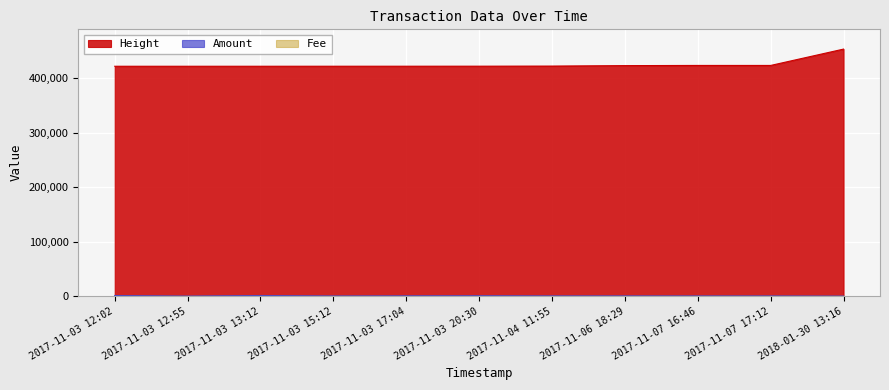

Between 2017-11-03 15:12 and 2017-11-06 18:29, which series saw the biggest shift?

Height